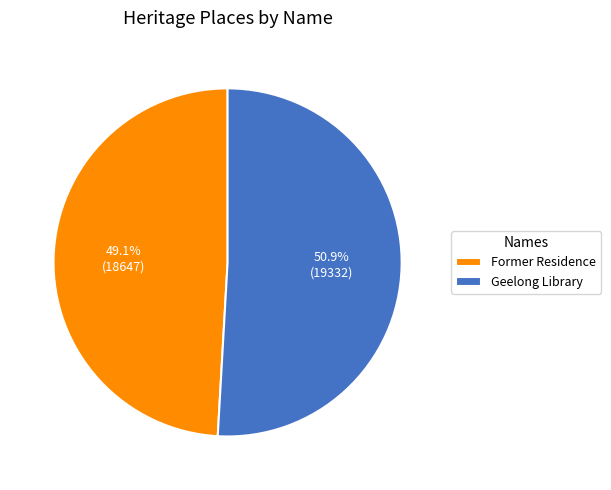

To the nearest percent, what is the average slice percentage?

50%